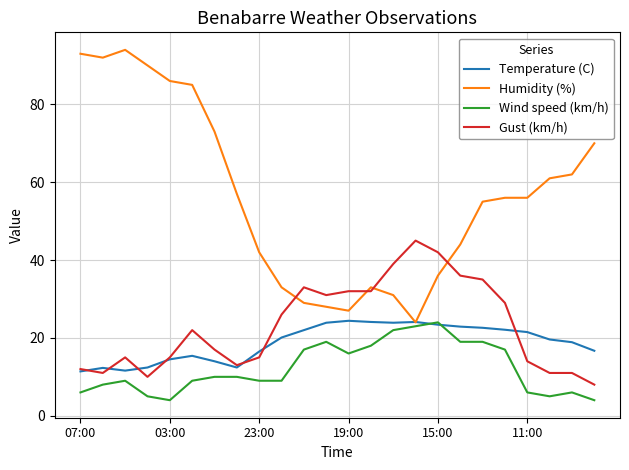

Which series has the widest spread of values?

Humidity (%)